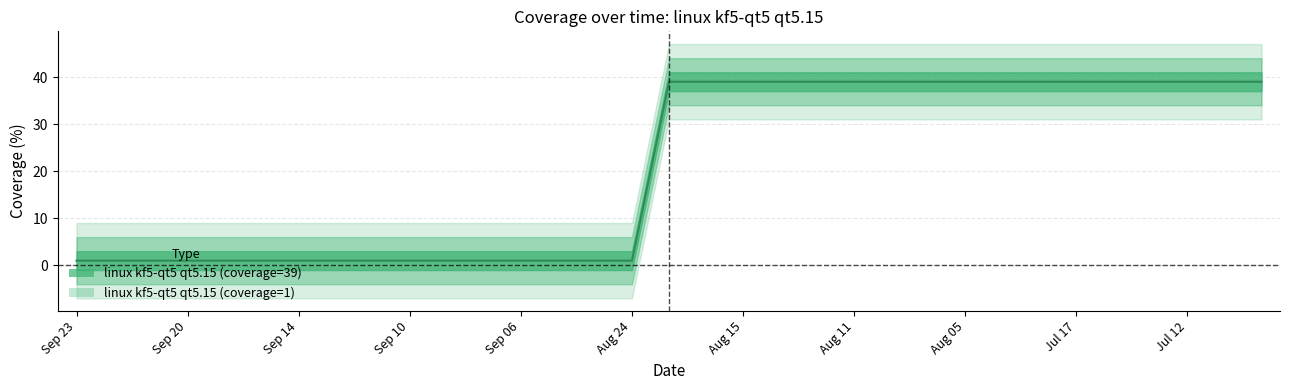

How many values are between 1 and 39?

33